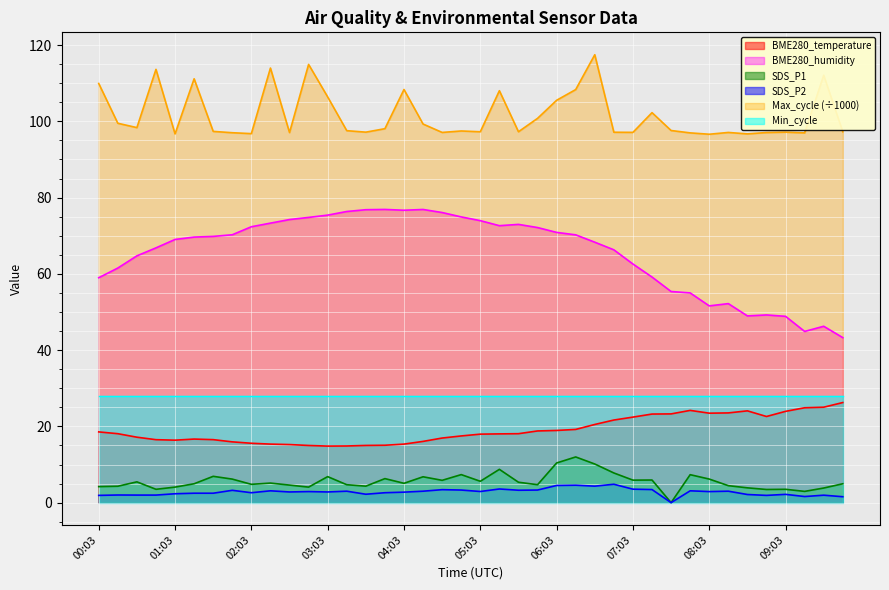

At which label does BME280_humidity first exceed 69?

01:03